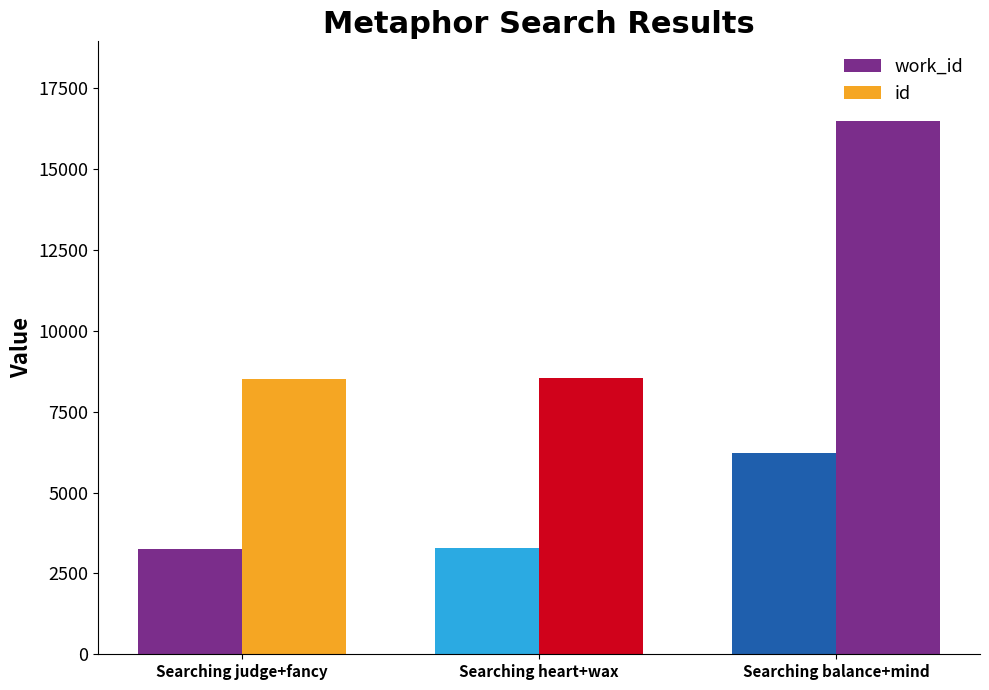

Reading left to right, what are all the values shown in this chart?

work_id: 3253	3284	6213
id: 8508	8546	16479